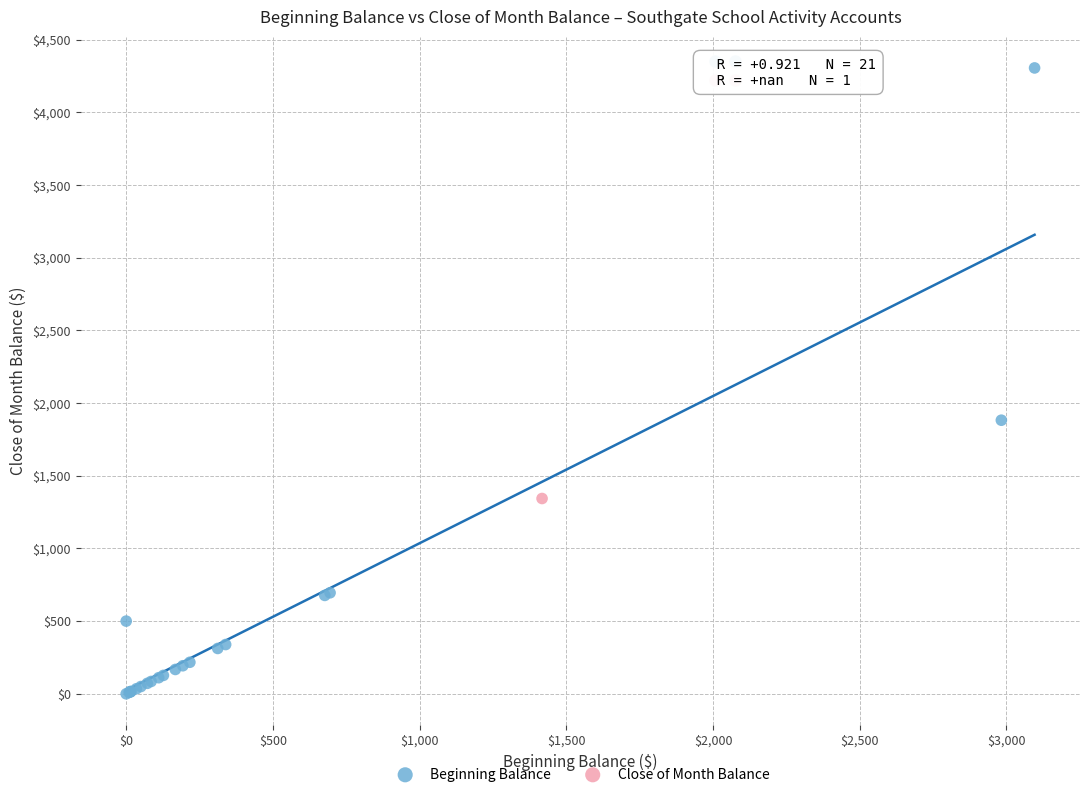

What are all the series names shown in the legend?

Beginning Balance, Close of Month Balance